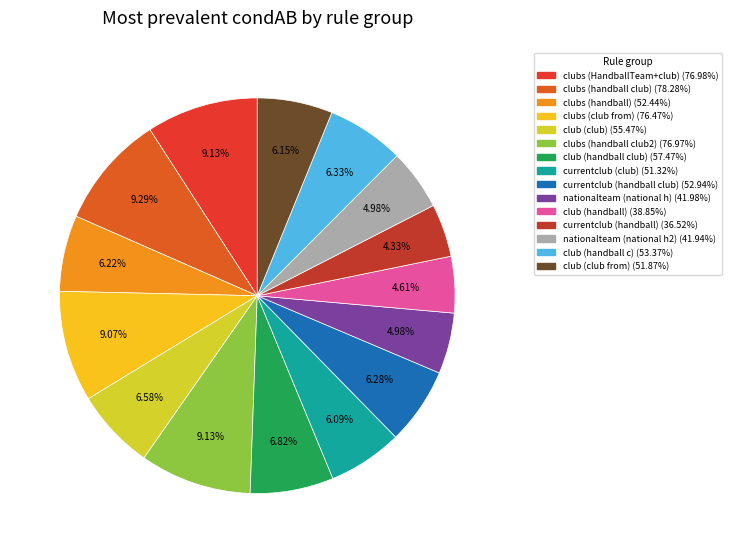

Is there any slice that represents more than half of the pie?

No